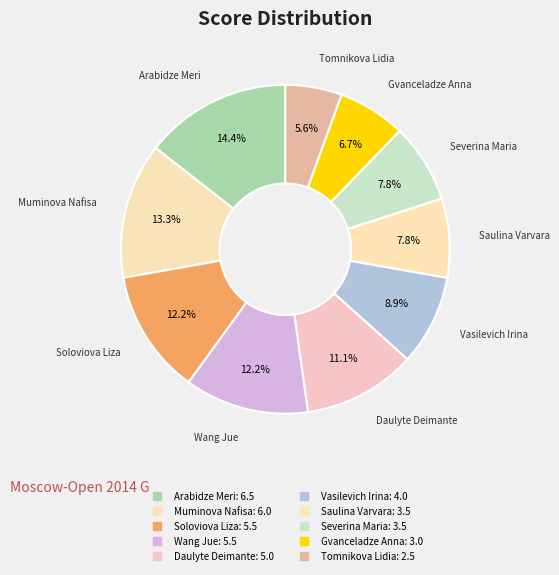

How many slices are in this pie chart?

10